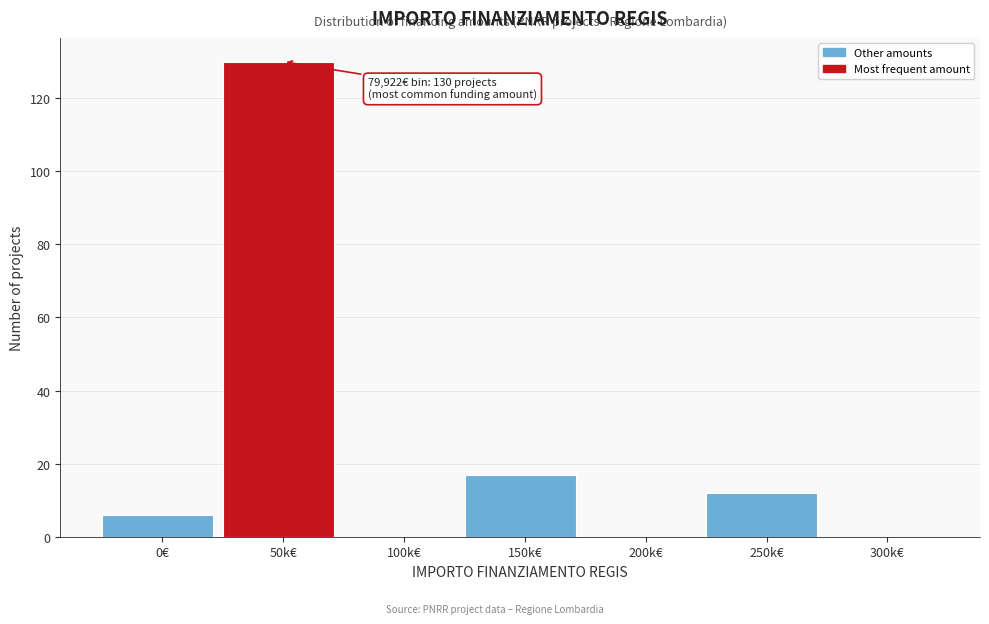

Reading left to right, extract all data points from this chart.

0€=6	50k€=130	100k€=0	150k€=17	200k€=0	250k€=12	300k€=0